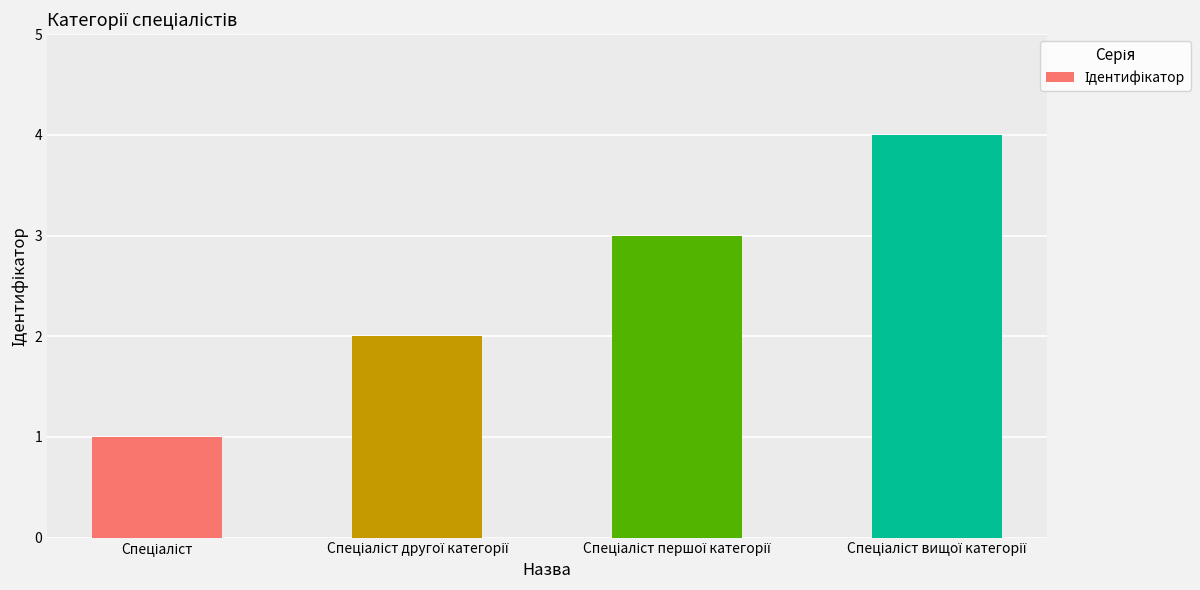

What is the difference between the maximum and minimum values?

3